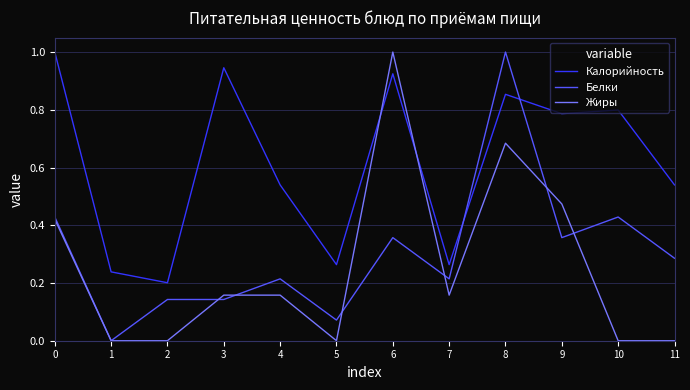

True or false: Калорийность has a value of 1.0 at 11.

False